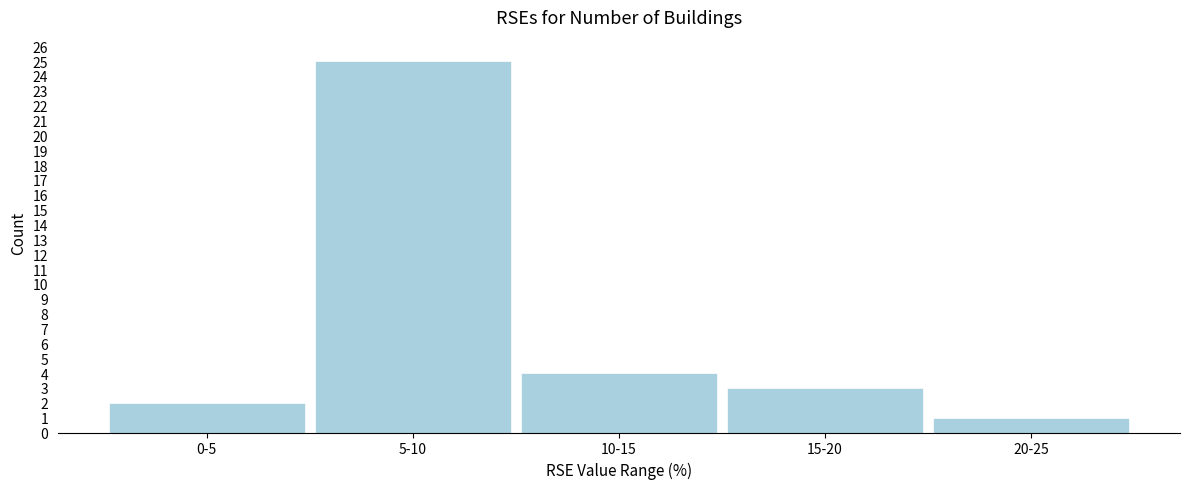

Reading left to right, list all the values displayed in this chart.

0-5=2	5-10=25	10-15=4	15-20=3	20-25=1